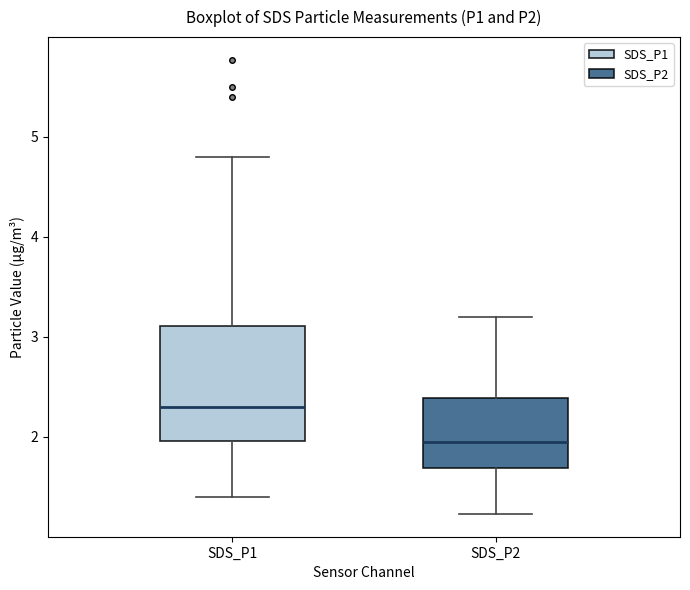

Which box has the lowest median line?

SDS_P2